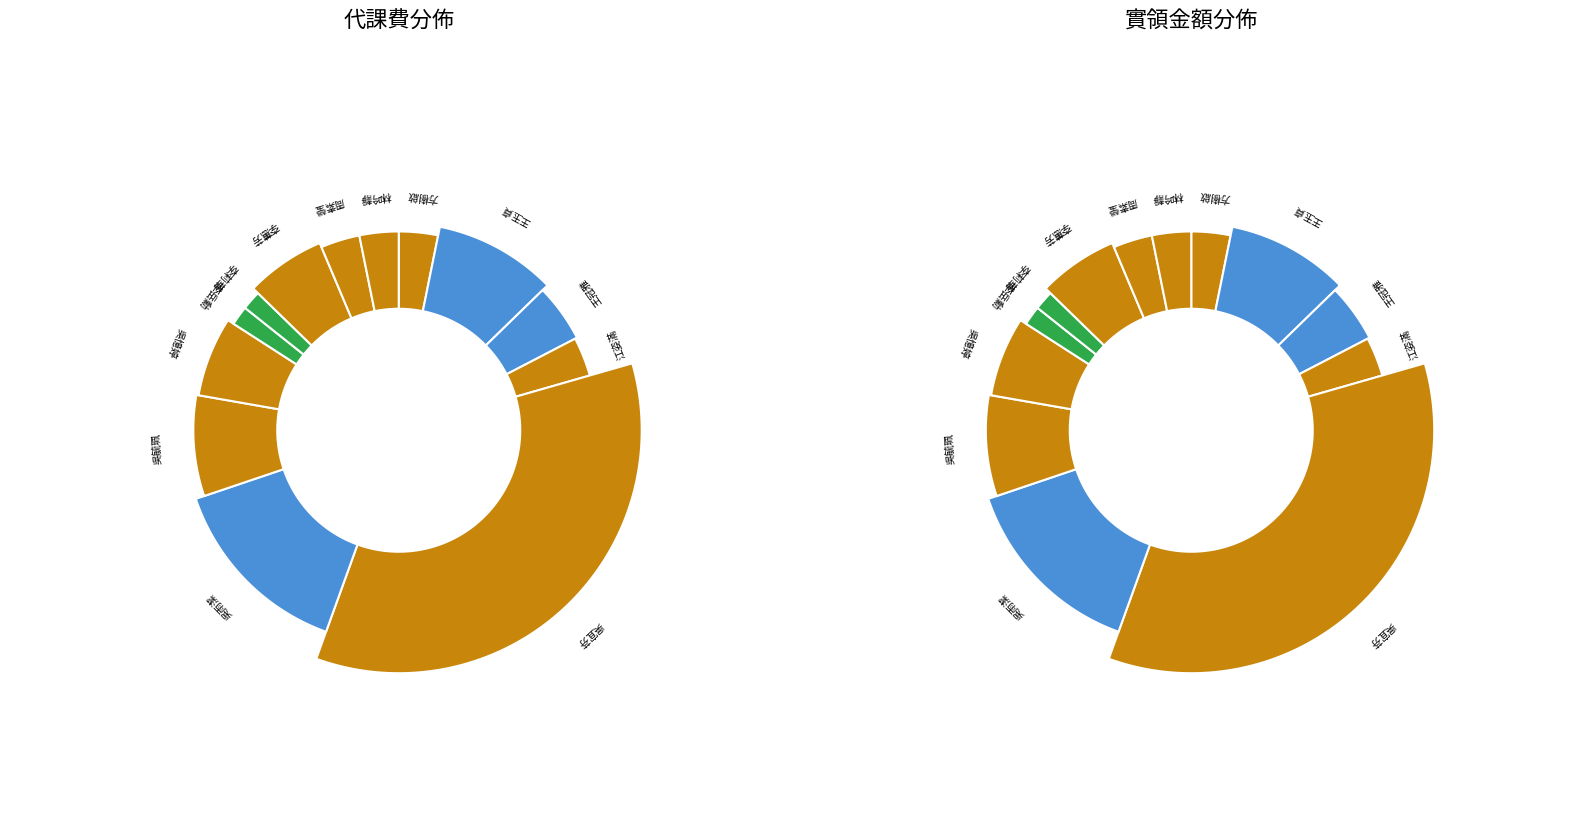

The 吳雨潔 slice represents 25% of the pie. True or false?

False